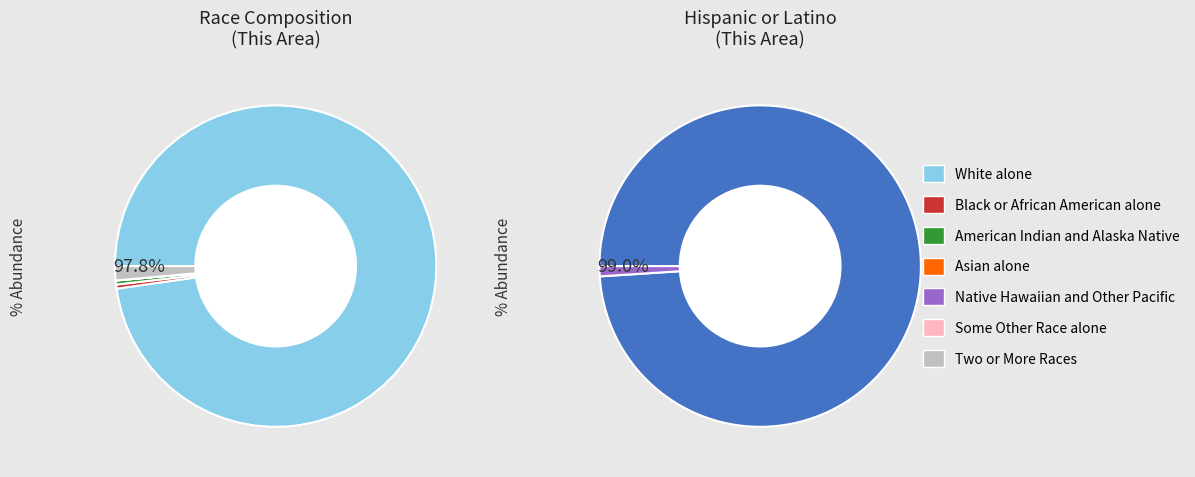

Is it true that Two or More Races is 1% of the pie?

True